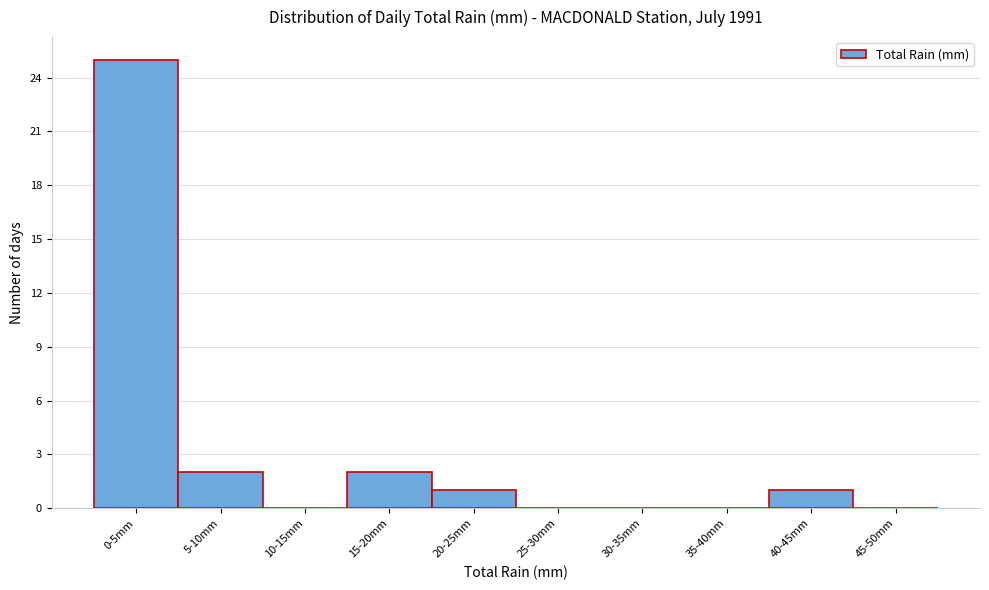

Reading left to right, extract all data points from this chart.

0-5mm=25	5-10mm=2	10-15mm=0	15-20mm=2	20-25mm=1	25-30mm=0	30-35mm=0	35-40mm=0	40-45mm=1	45-50mm=0